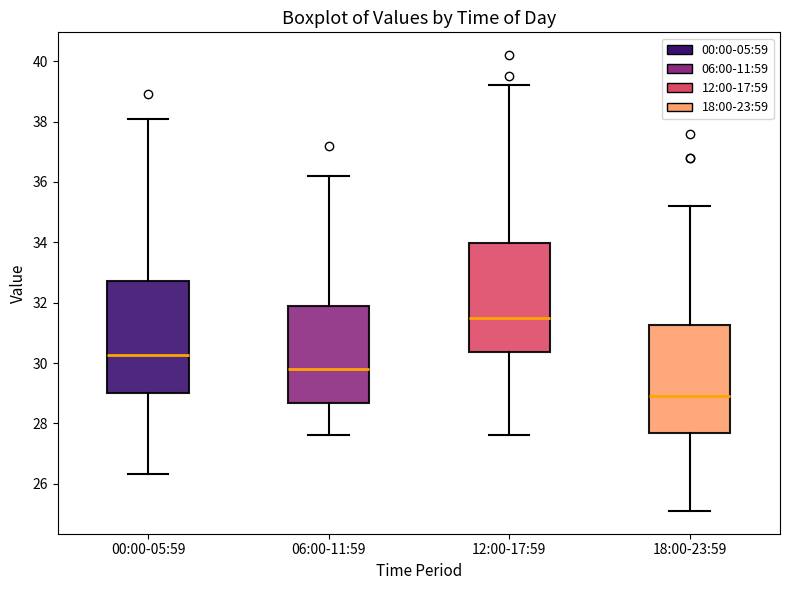

Reading left to right, read every box against the y-axis: the position of its median line, the range the box covers, and the ends of its whiskers. The values are not printed on the chart, so give them approximately, as read against the axis.

00:00-05:59: median 30.2, box 29.0 to 32.8, whiskers 26.4 to 38.2
06:00-11:59: median 29.8, box 28.6 to 31.8, whiskers 27.6 to 36.2
12:00-17:59: median 31.6, box 30.4 to 34.0, whiskers 27.6 to 39.2
18:00-23:59: median 29.0, box 27.6 to 31.2, whiskers 25.2 to 35.2